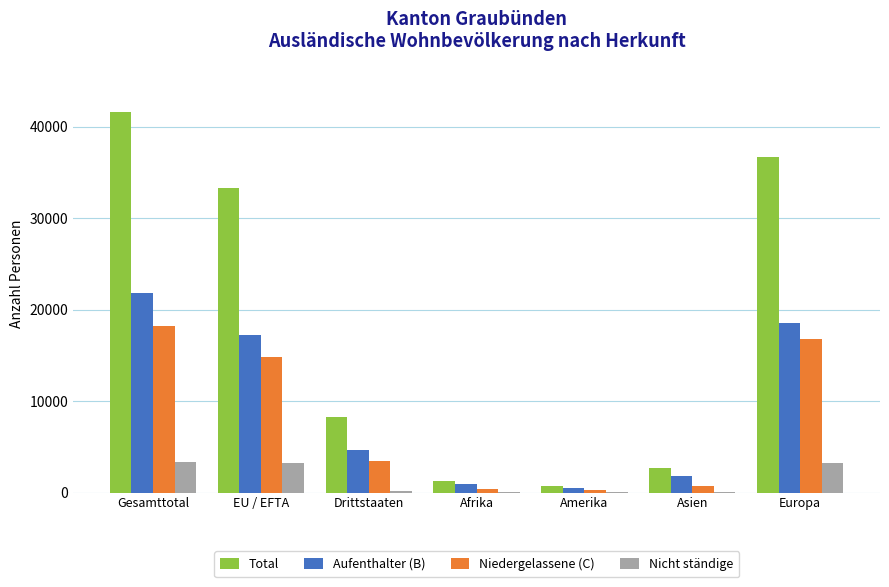

Which category has the highest value across all series?

Gesamttotal